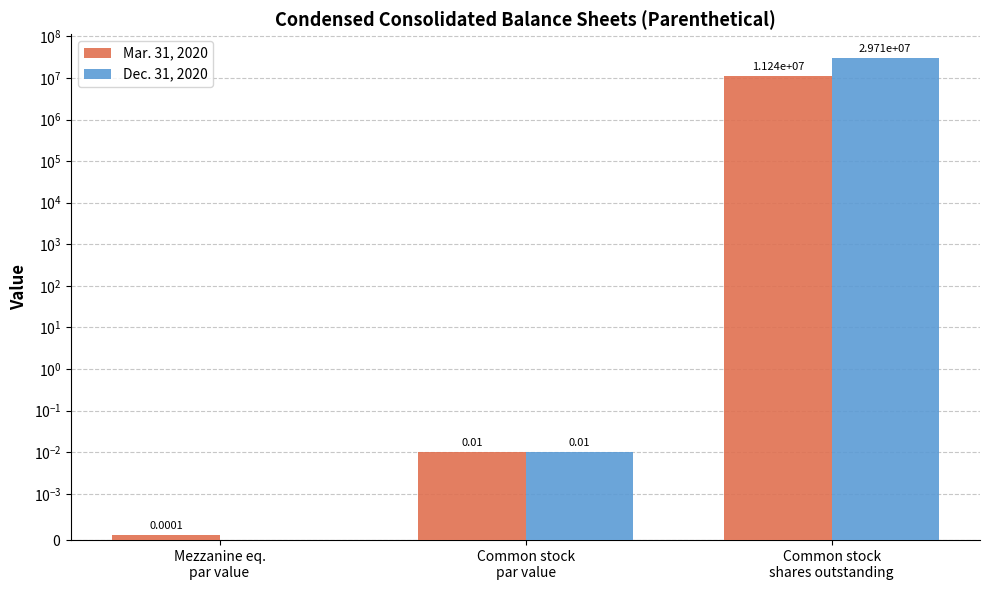

What is the label of the 1st bar from the right?

Common stock
shares outstanding